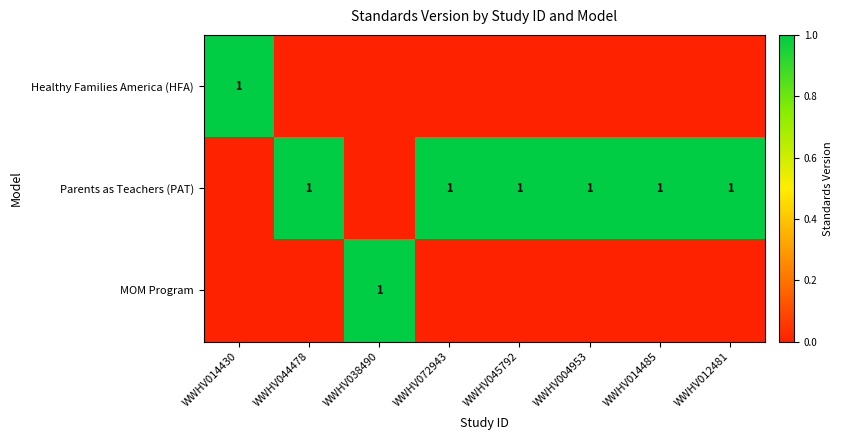

The value of Parents as Teachers (PAT) at WWHV014485 is 1. True or false?

True